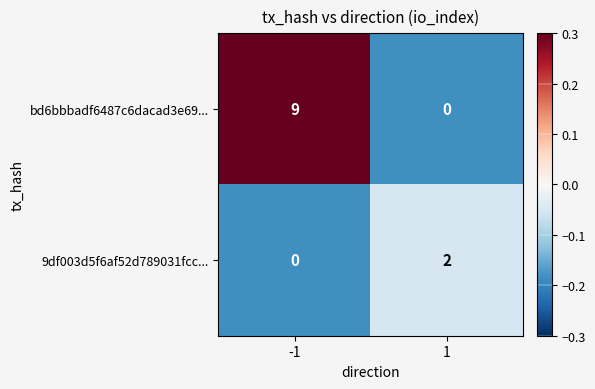

How many distinct data groups are displayed?

2